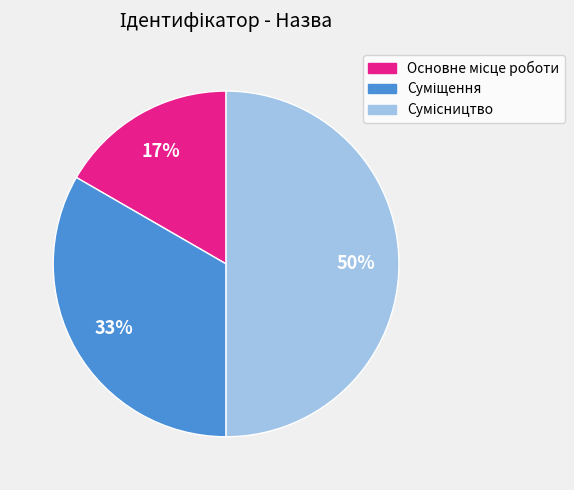

To the nearest percent, what is the average slice percentage?

33%